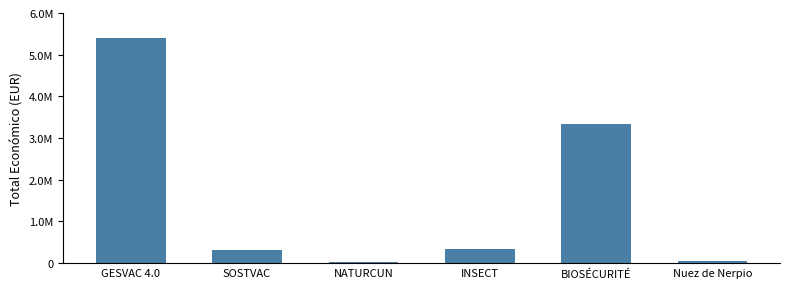

The value at INSECT is 70918. True or false?

False